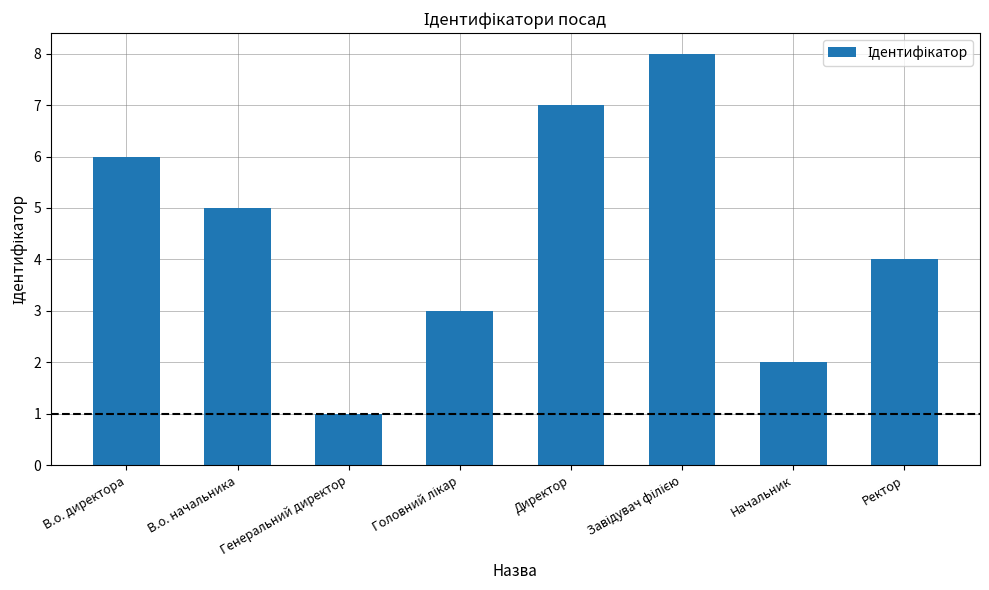

Approximately how many times larger is the value at Генеральний директор compared to В.о. директора?

0.2